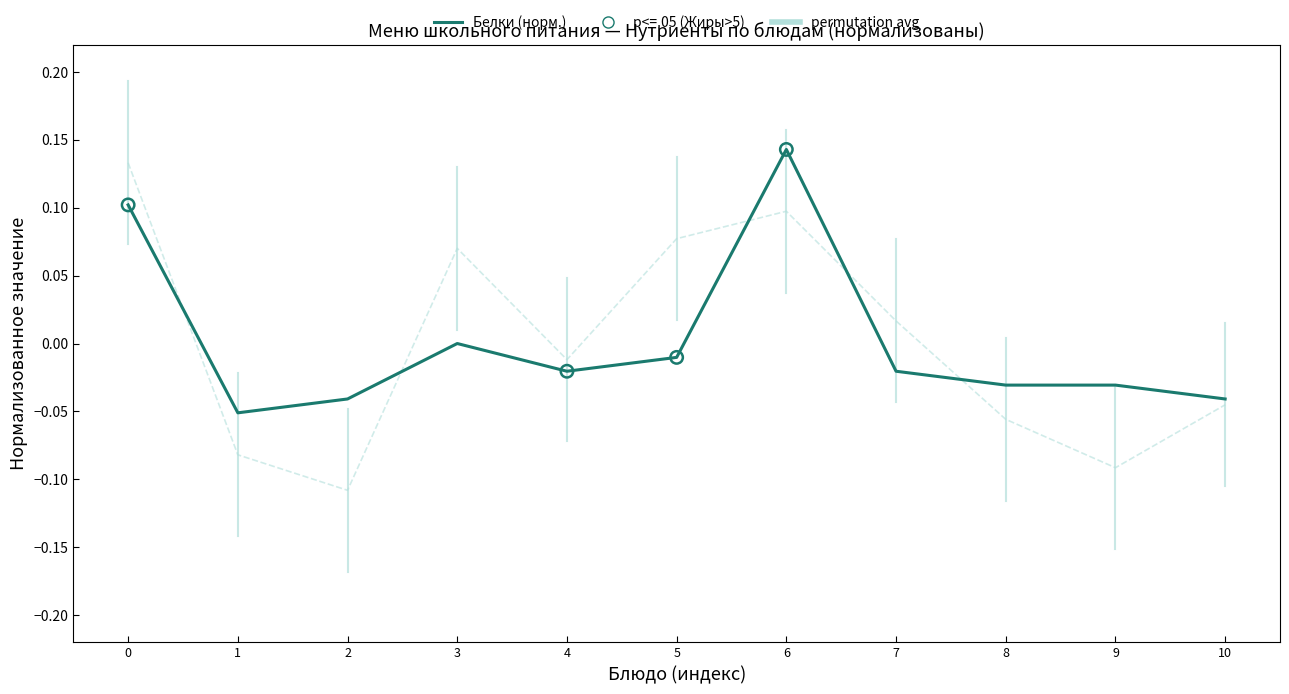

Is it true that Белки (норм.) equals 0.1 at 0?

True